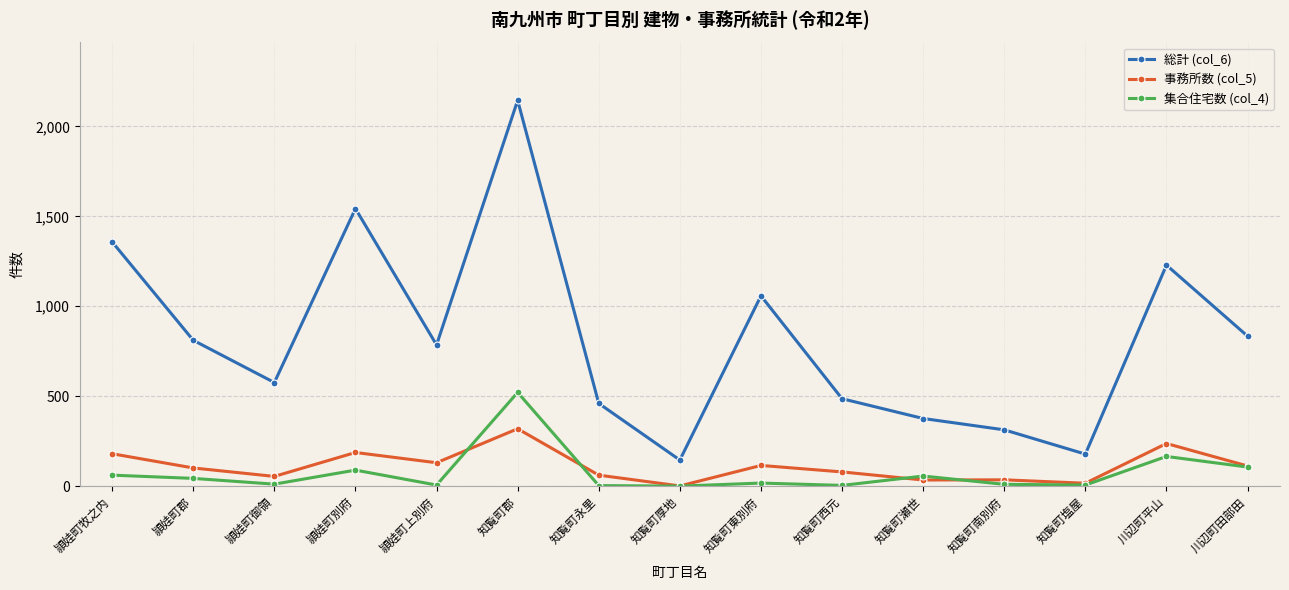

Which label corresponds to the largest value in the chart?

知覧町郡